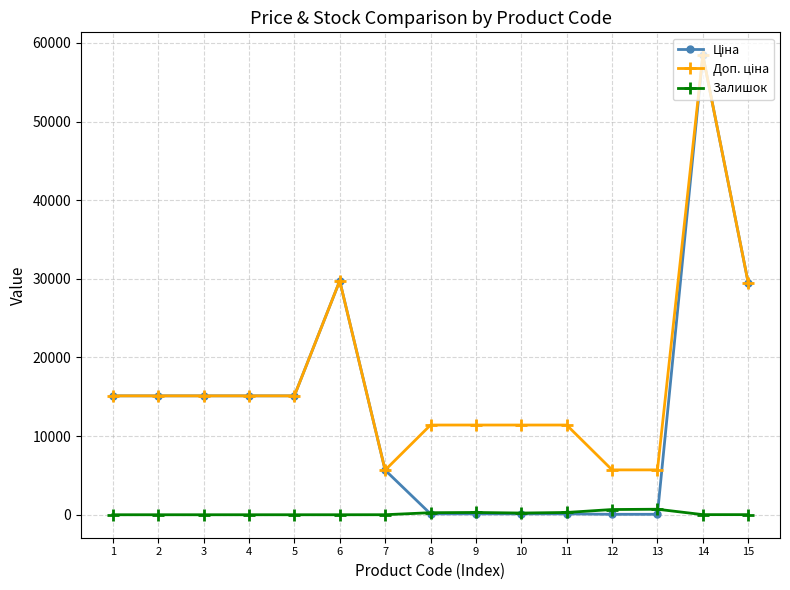

What is the greatest value displayed?

58426.5